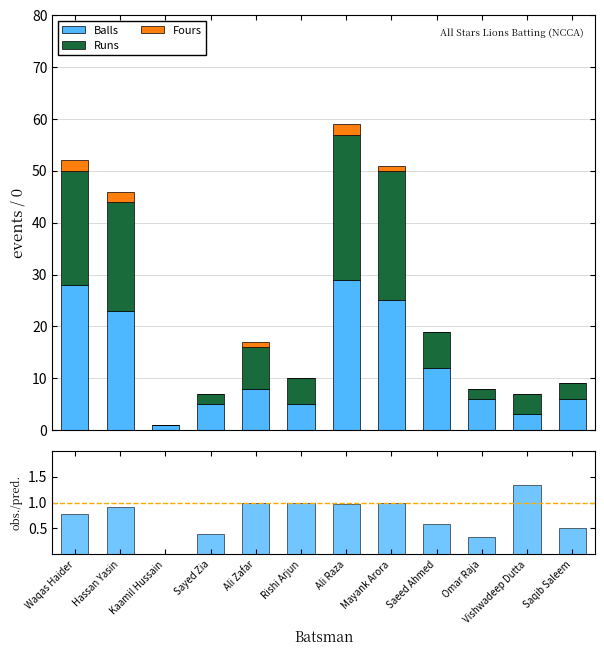

What is the maximum value for Balls?

29